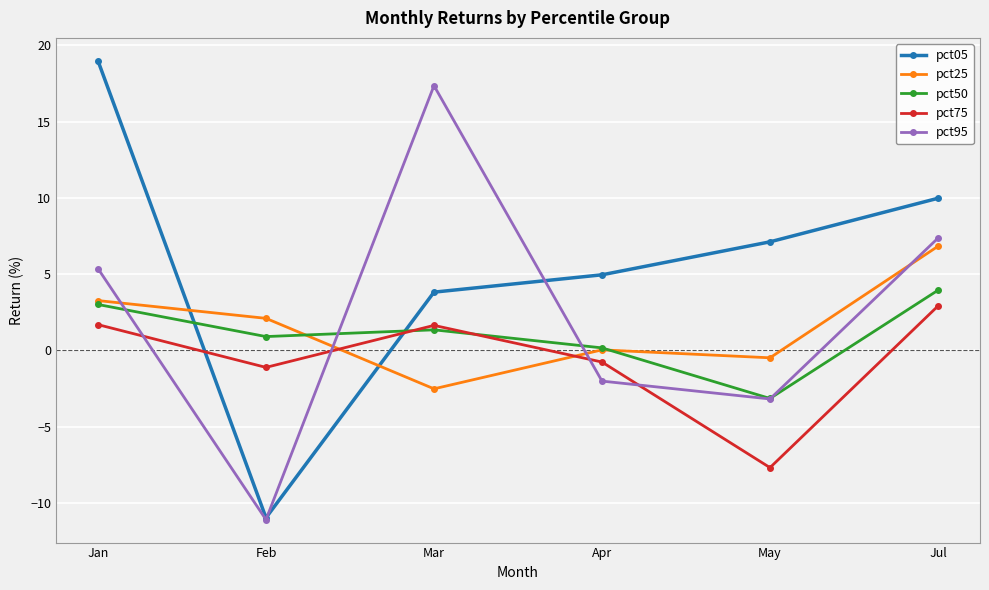

How many values in the pct75 series exceed 1?

3